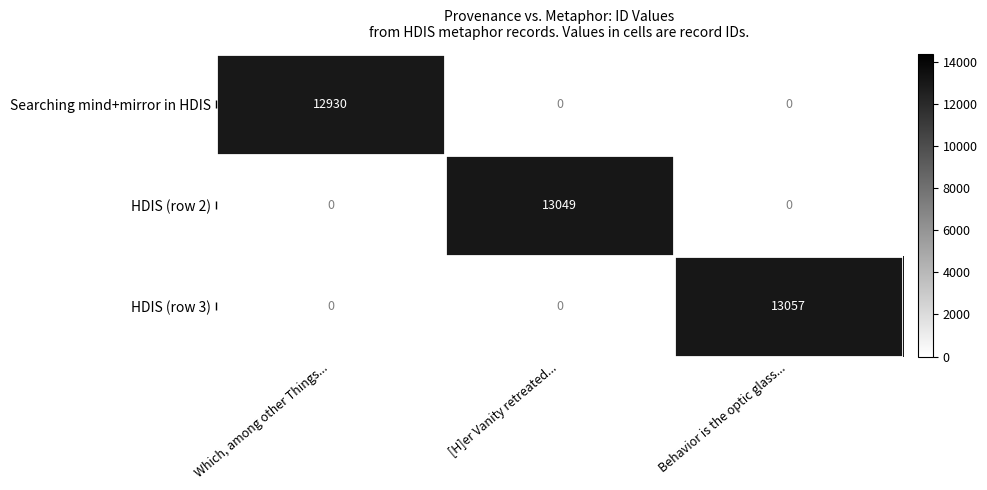

True or false: HDIS (row 3) has a value of 13057 at Behavior is the optic glass....

True